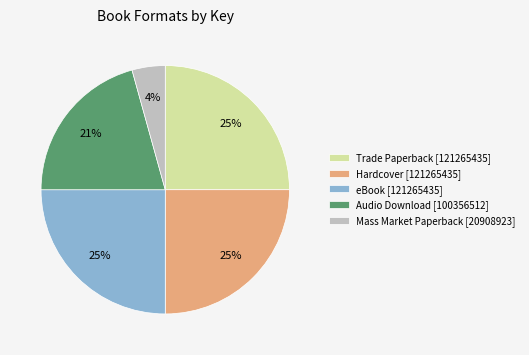

To the nearest percent, what is the difference between the largest and smallest slice percentages?

21%